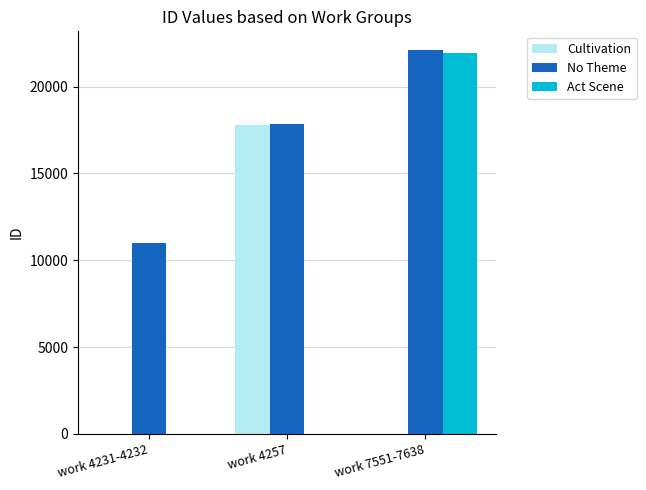

Are the bars grouped side by side (vs. stacked)?

Yes